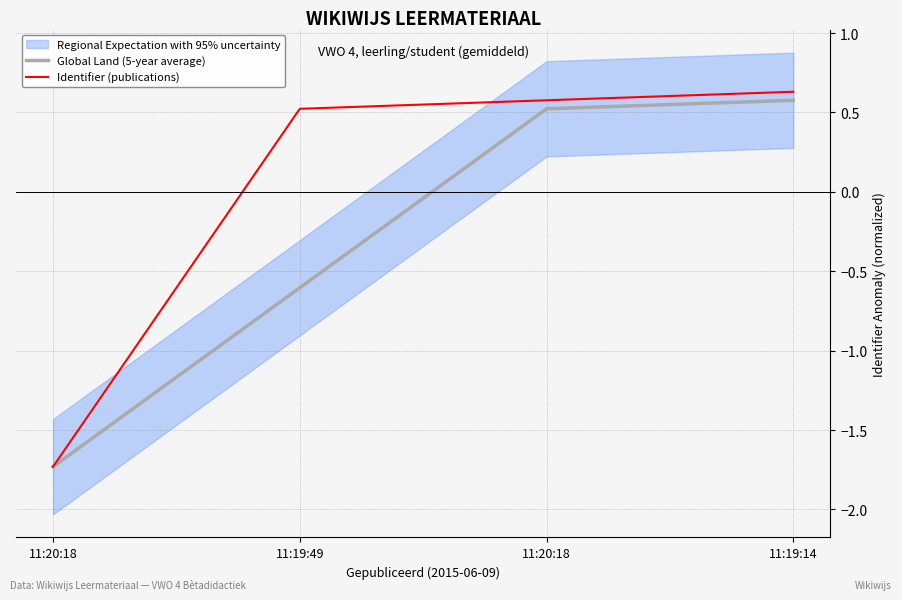

How many lines are shown in the chart?

2